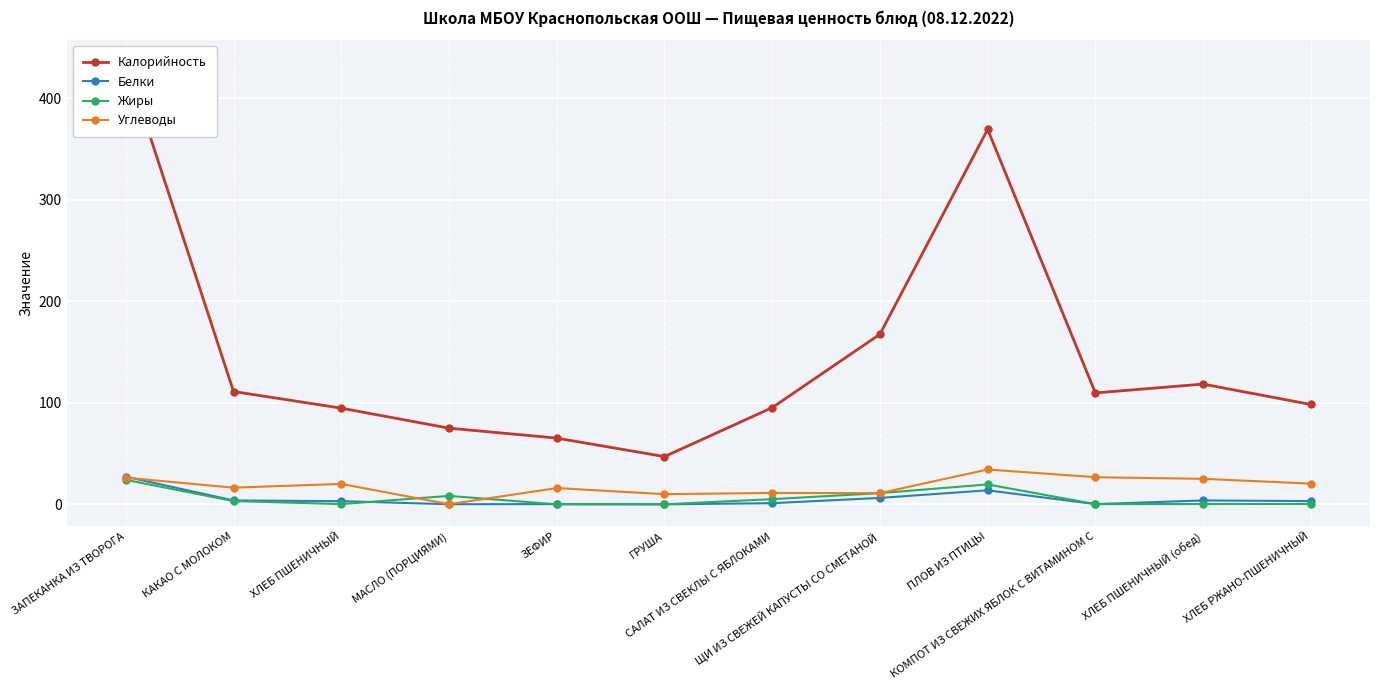

Which series has the widest spread of values?

Калорийность